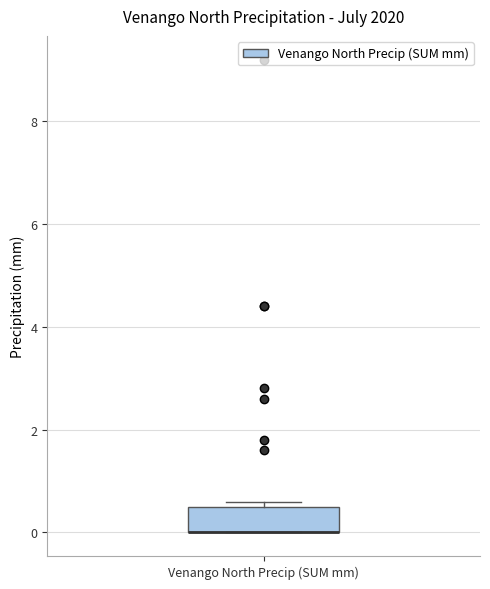

Where is the lower edge of the box for Venango North Precip (SUM mm) on the y-axis? The values are not printed on the chart, so give them approximately, as read against the axis.

0.0